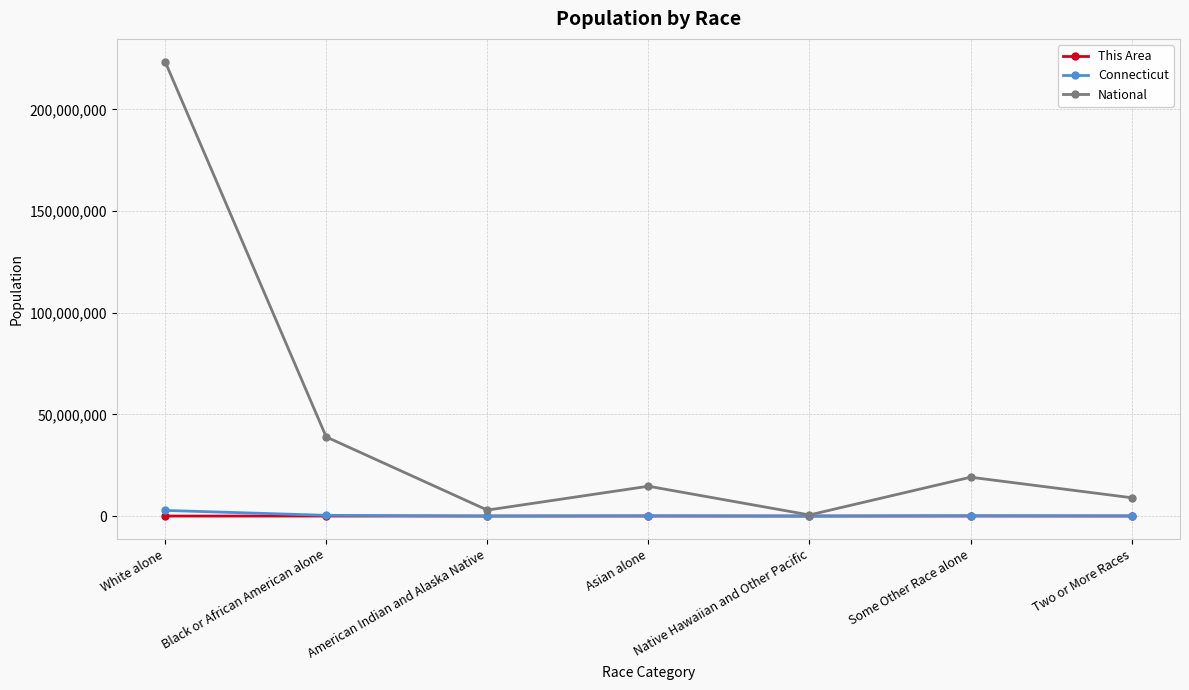

What is the label of the 1st point from the left?

White alone